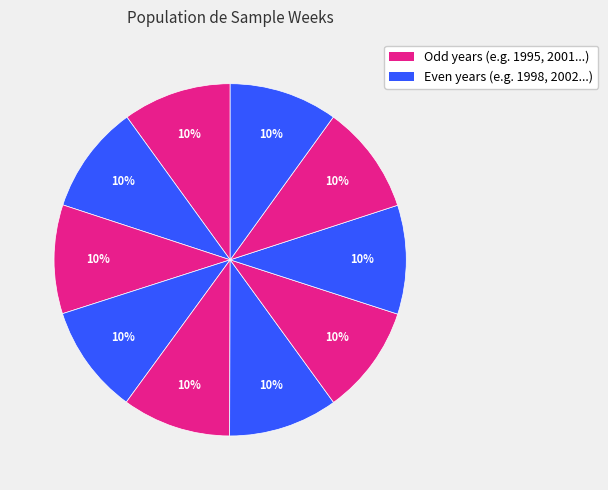

Count the number of slices in the pie.

10